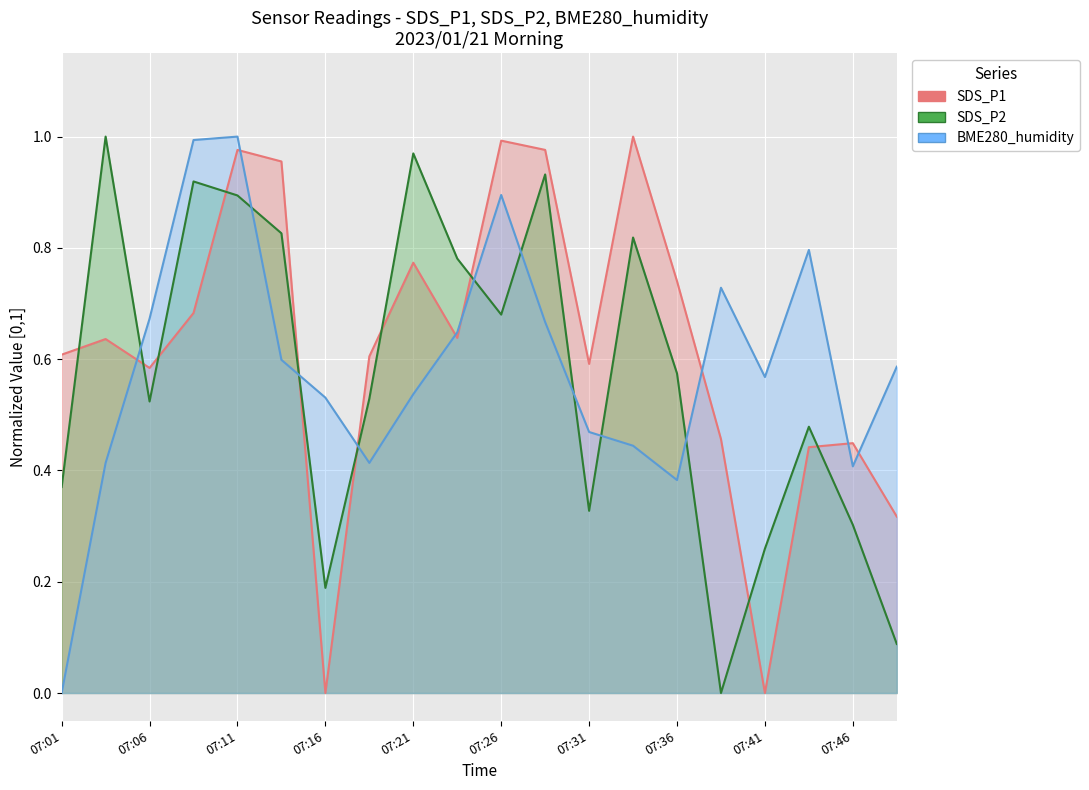

True or false: SDS_P1 has a value of 0.7 at 07:41.

False